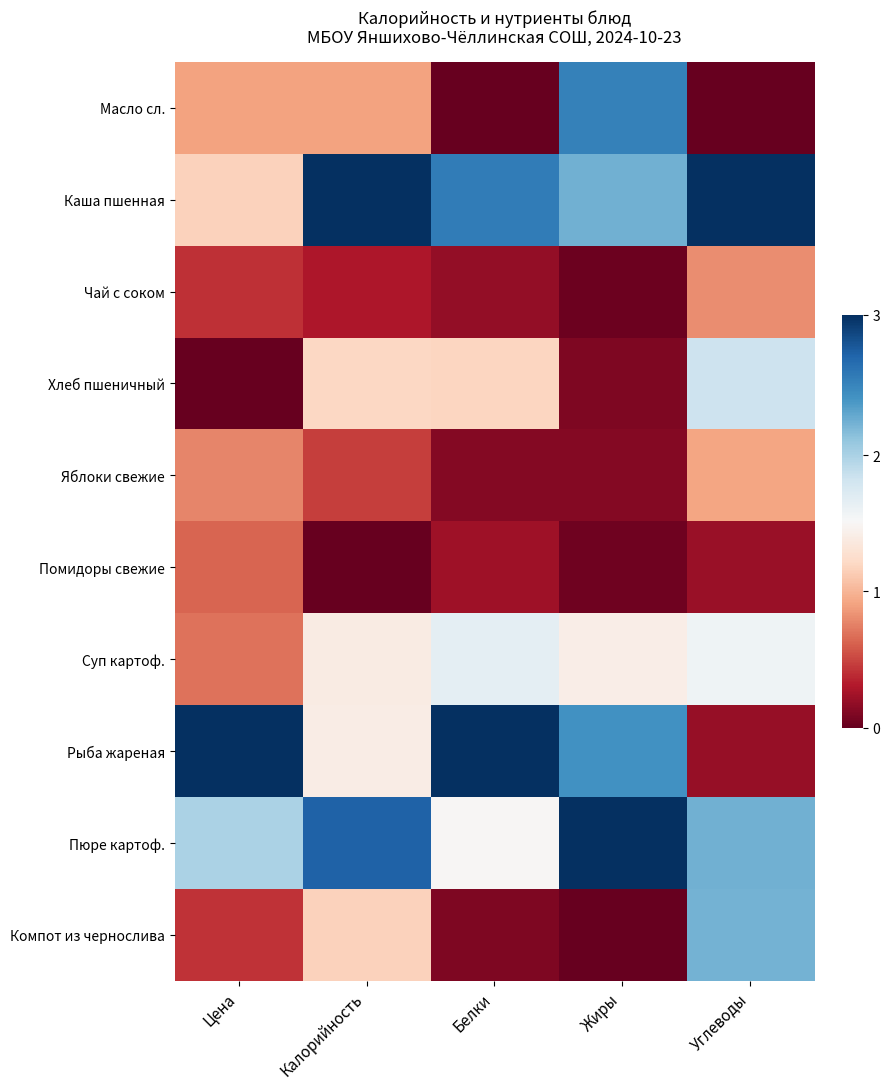

Reading left to right, transcribe all the data shown in this chart.

Масло сл.: Цена=0.3	Калорийность=0.3	Белки=0.0	Жиры=0.8	Углеводы=0.0
Каша пшенная: Цена=0.4	Калорийность=1.0	Белки=0.8	Жиры=0.7	Углеводы=1.0
Чай с соком: Цена=0.1	Калорийность=0.1	Белки=0.1	Жиры=0.0	Углеводы=0.3
Хлеб пшеничный: Цена=0.0	Калорийность=0.4	Белки=0.4	Жиры=0.0	Углеводы=0.6
Яблоки свежие: Цена=0.3	Калорийность=0.2	Белки=0.0	Жиры=0.0	Углеводы=0.3
Помидоры свежие: Цена=0.2	Калорийность=0.0	Белки=0.1	Жиры=0.0	Углеводы=0.1
Суп картоф.: Цена=0.2	Калорийность=0.5	Белки=0.5	Жиры=0.5	Углеводы=0.5
Рыба жареная: Цена=1.0	Калорийность=0.5	Белки=1.0	Жиры=0.8	Углеводы=0.1
Пюре картоф.: Цена=0.7	Калорийность=0.9	Белки=0.5	Жиры=1.0	Углеводы=0.7
Компот из чернослива: Цена=0.1	Калорийность=0.4	Белки=0.0	Жиры=0.0	Углеводы=0.7